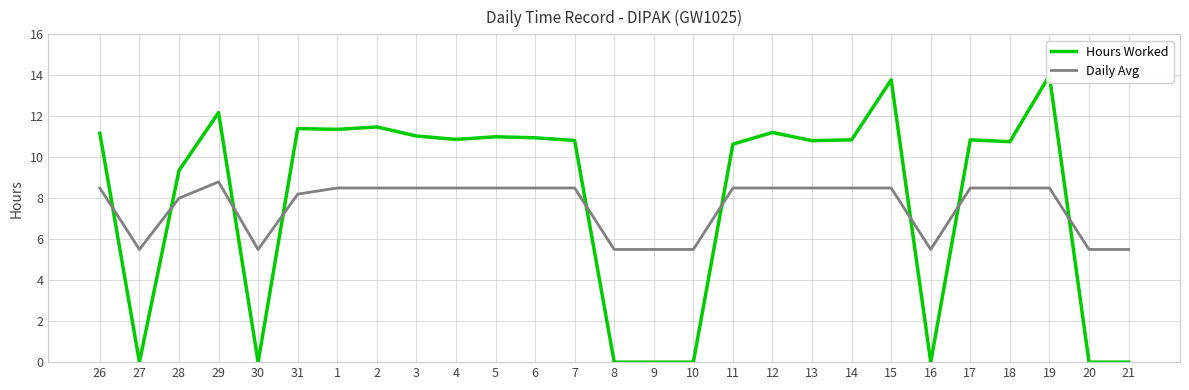

What is the label of the 25th point from the left?

19